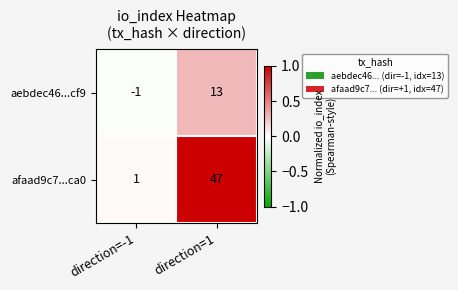

How many series are shown in this chart?

2